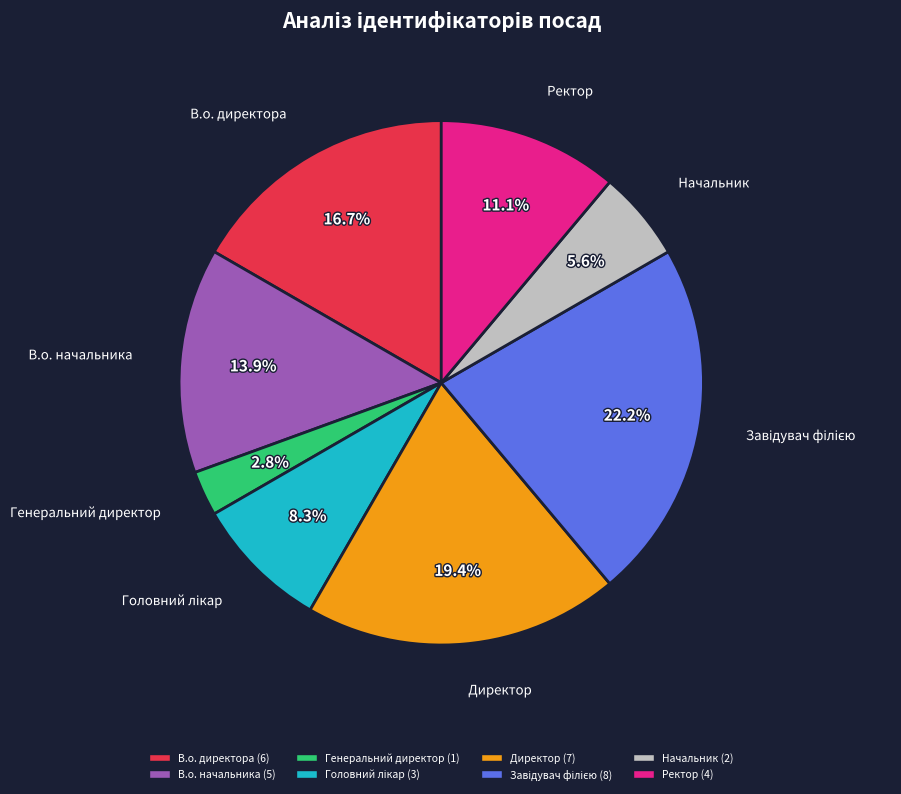

Does any single category account for the majority?

No